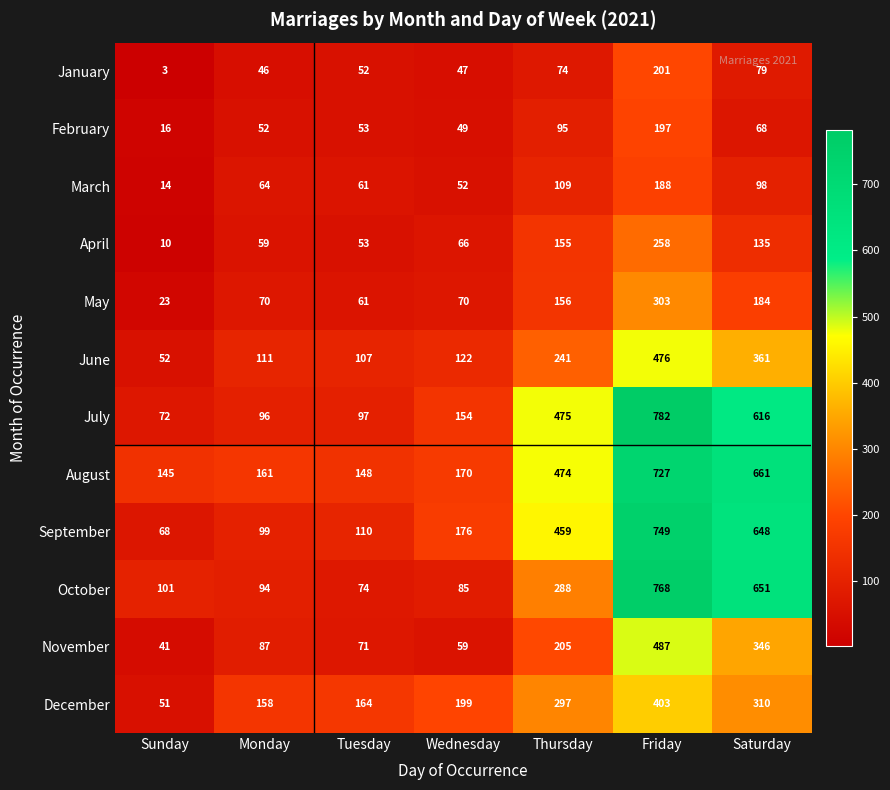

What is the average value of the April series?

105